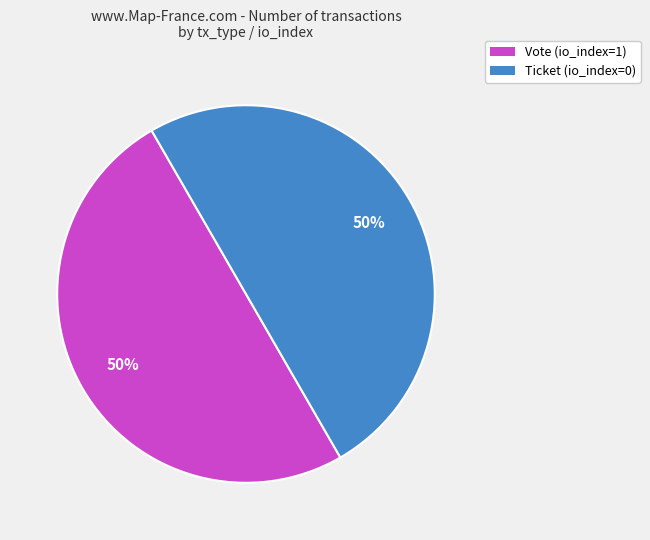

To the nearest percent, what is the average slice percentage?

50%